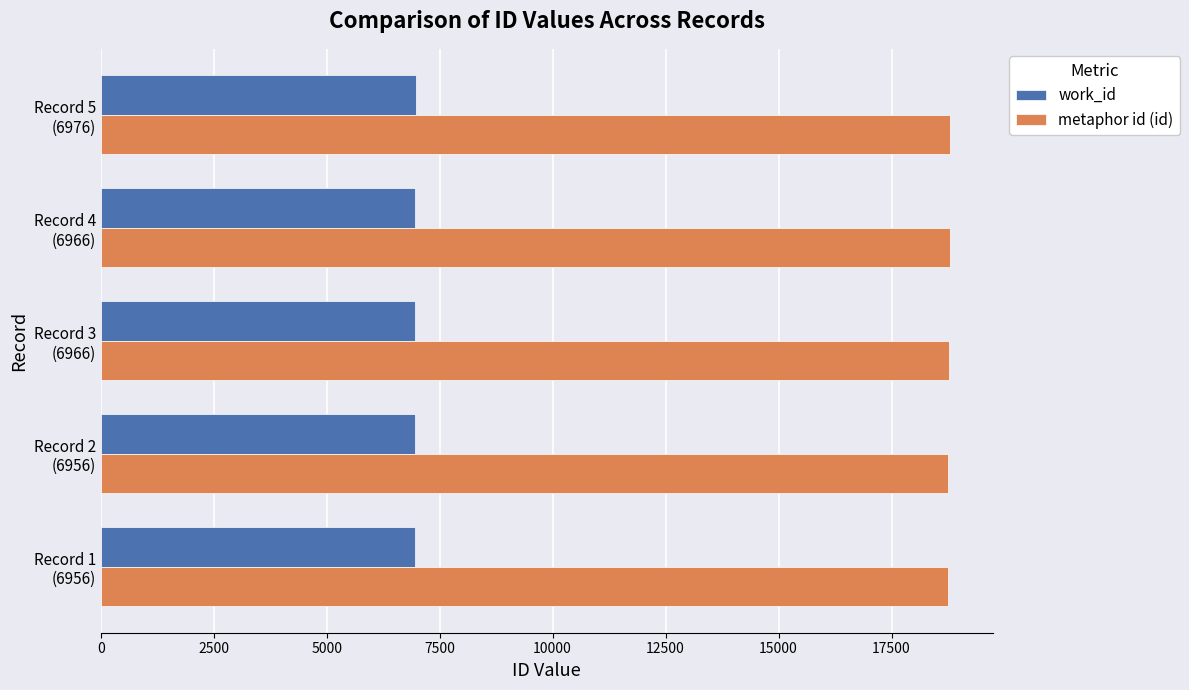

What is the average value of the metaphor id (id) series?

18772